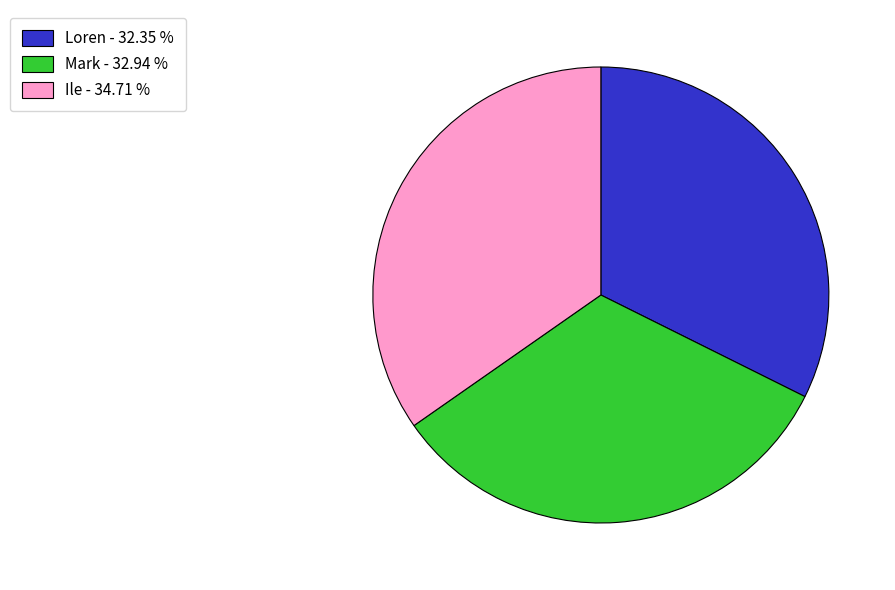

Is the sum of Ile and Loren greater than half?

Yes